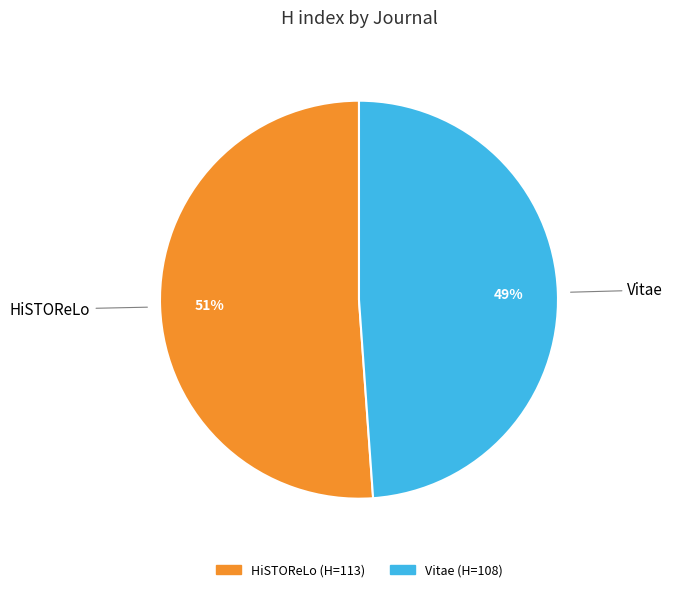

How many slices are in this pie chart?

2